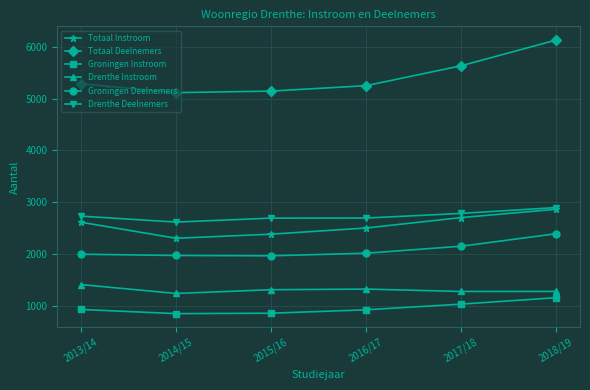

What is the value of the Totaal Deelnemers point at the 1st from the left?

5291